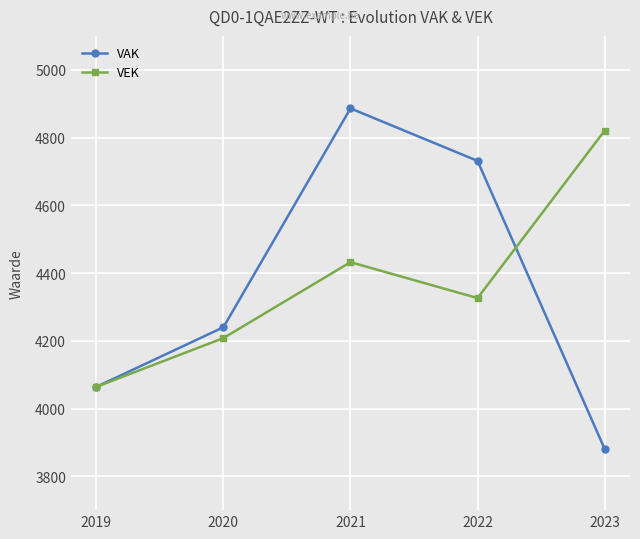

Reading left to right, list all the values displayed in this chart.

VAK: 4064	4240	4886	4731	3881
VEK: 4064	4208	4432	4326	4820